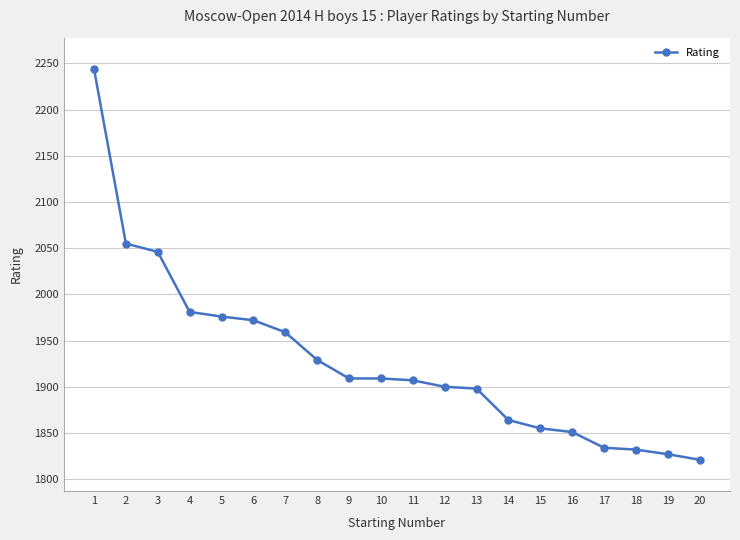

Between 13 and 19, which is larger?

13